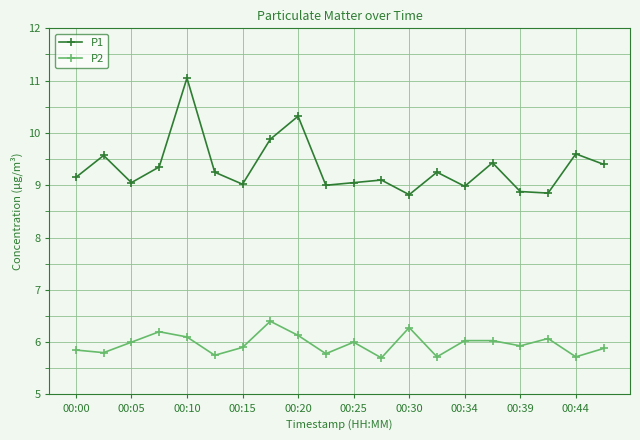

How many lines are shown in the chart?

2